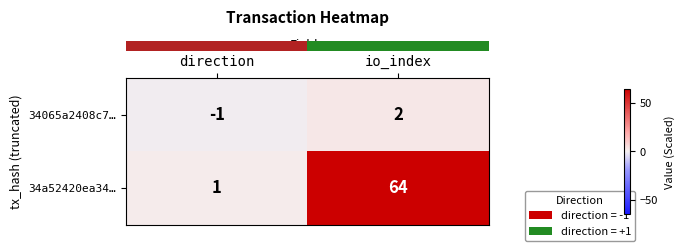

Between direction and io_index, which series saw the biggest shift?

34a52420ea34…